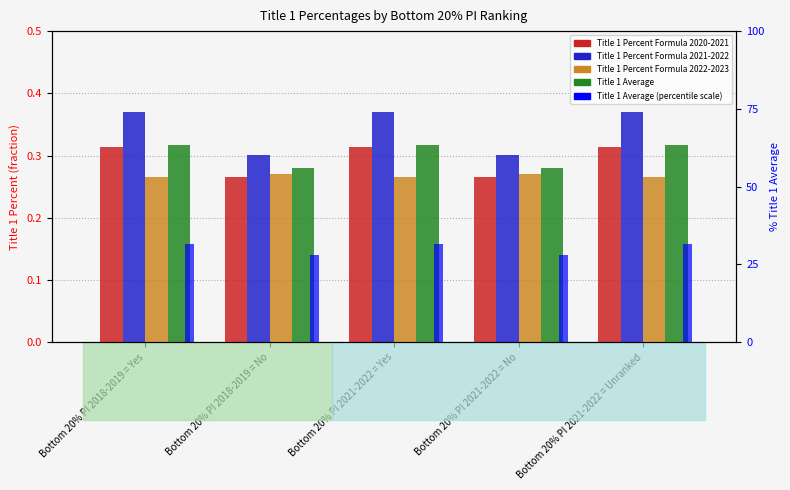

Rank the categories by Title 1 Percent Formula 2020-2021 value from lowest to highest.

Bottom 20% PI 2018-2019 = No, Bottom 20% PI 2021-2022 = No, Bottom 20% PI 2018-2019 = Yes, Bottom 20% PI 2021-2022 = Yes, Bottom 20% PI 2021-2022 = Unranked